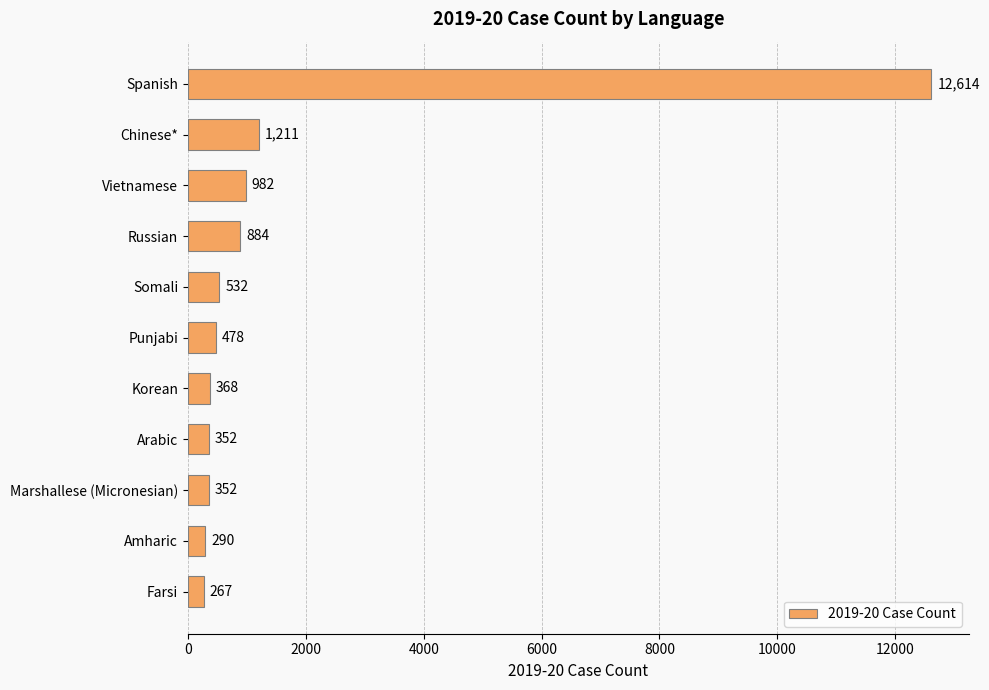

How many data points does each series have?

11